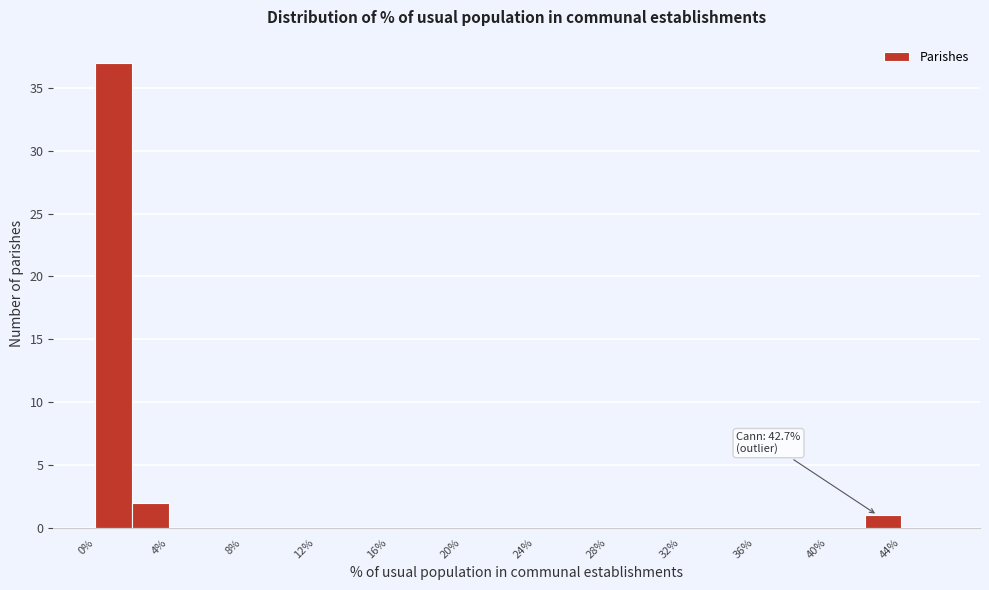

Over which range of the x-axis is the bar tallest?

0 to 2